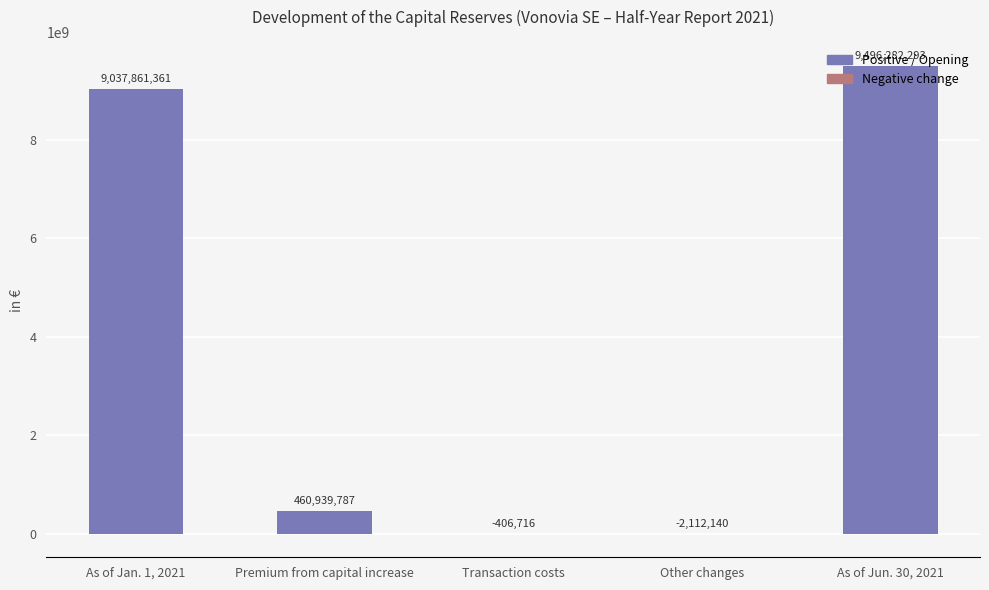

Are the bars horizontal?

No